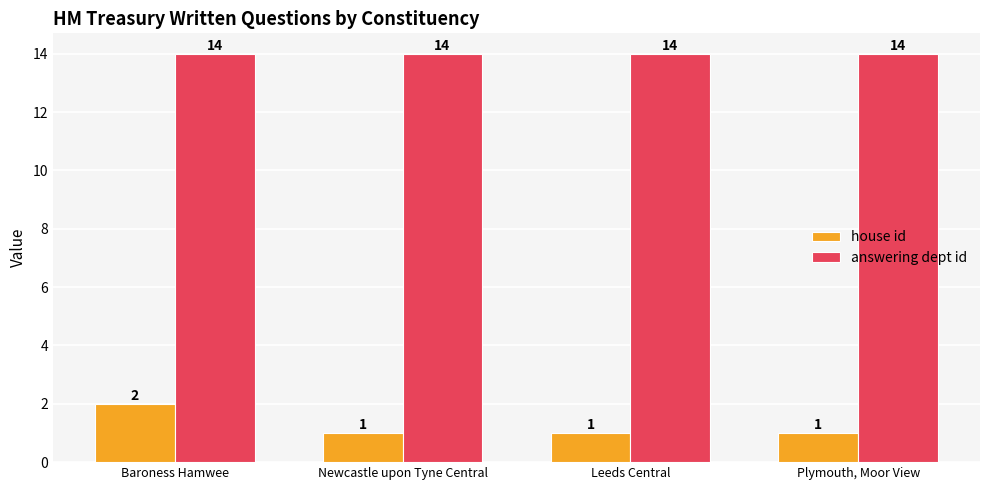

What is the label of the 4th bar from the left?

Plymouth, Moor View